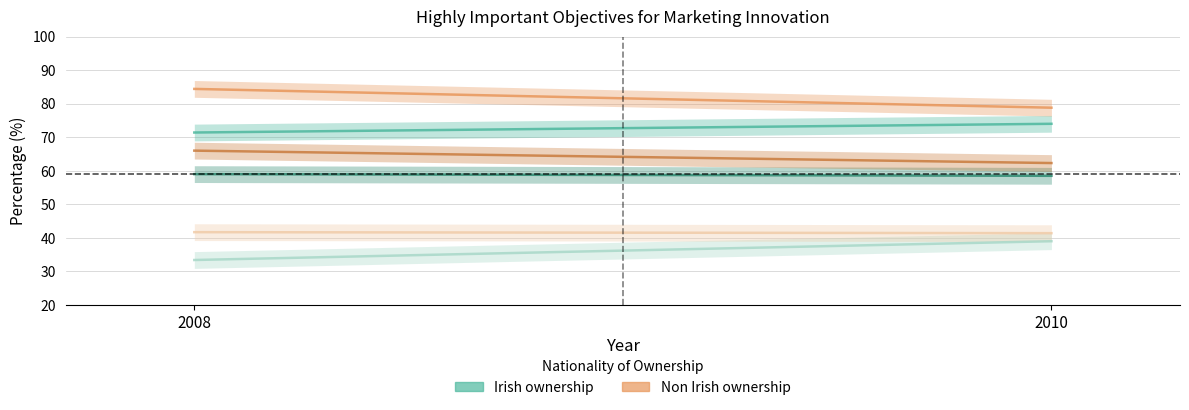

What is the difference between the maximum and minimum values in the Irish - New Geographic Markets series?

5.6